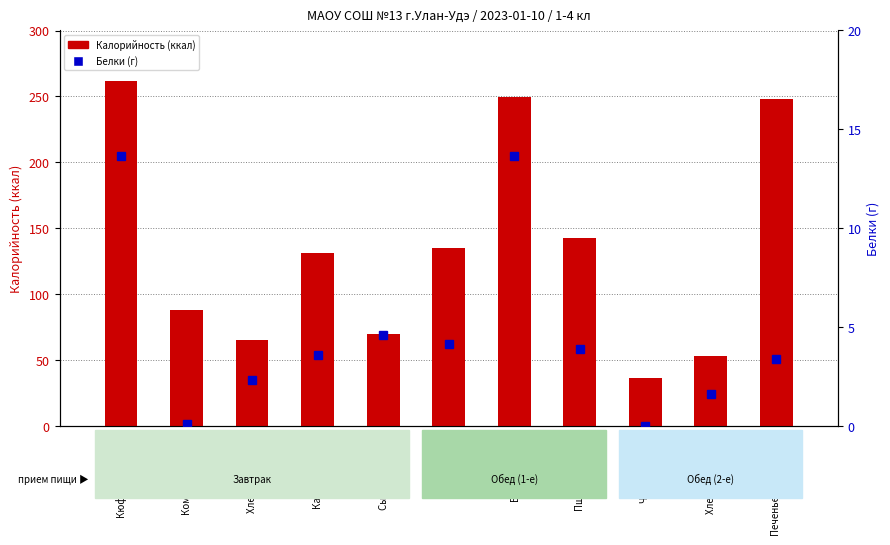

What is the value of the Калорийность bar at the 6th from the left?

135.2